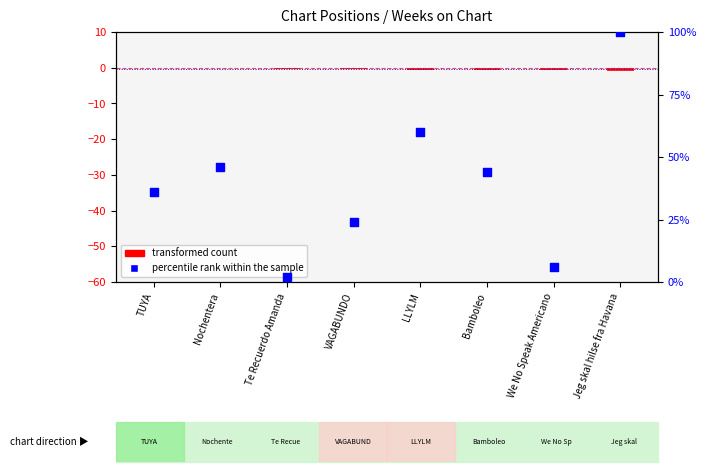

At which category is the sum across all series the highest?

Jeg skal hilse fra Havana